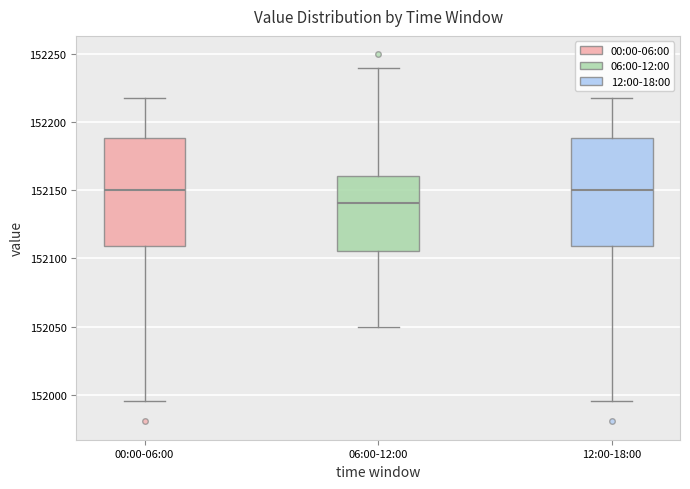

Where does the median line of the box for 12:00-18:00 sit on the y-axis? The values are not printed on the chart, so give them approximately, as read against the axis.

152150